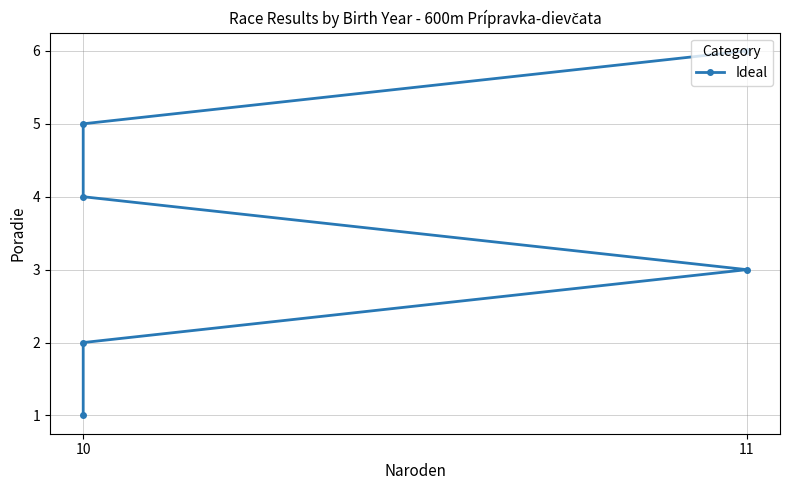

Is it true that the value at 10 is 1?

True